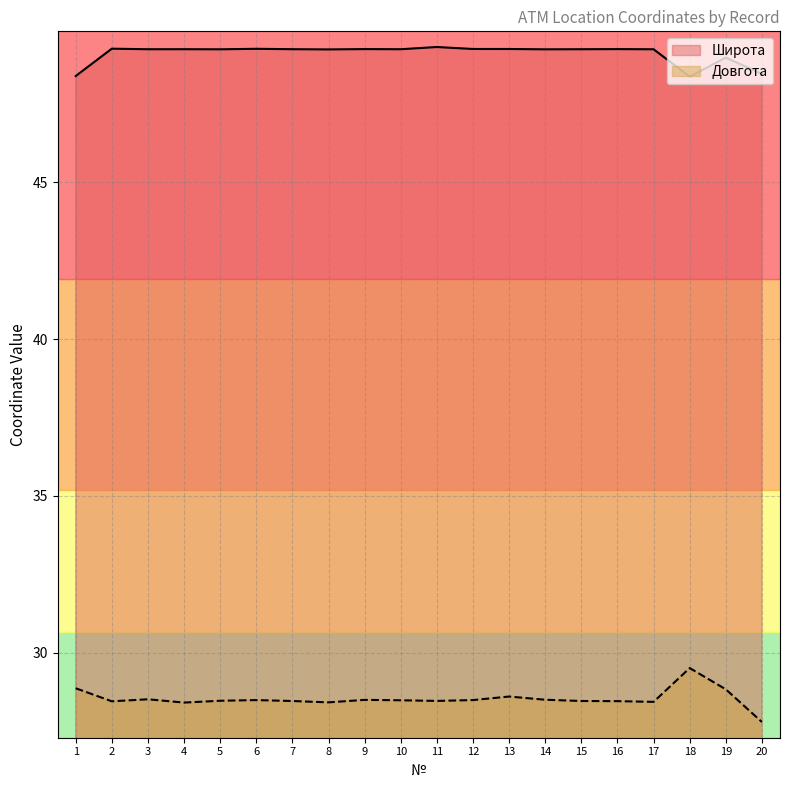

Which series has the largest range (max minus min)?

Довгота